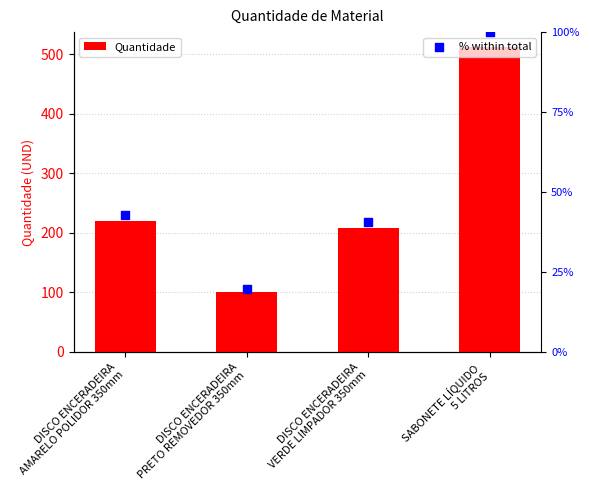

At which category is the sum across all series the highest?

SABONETE LÍQUIDO
5 LITROS